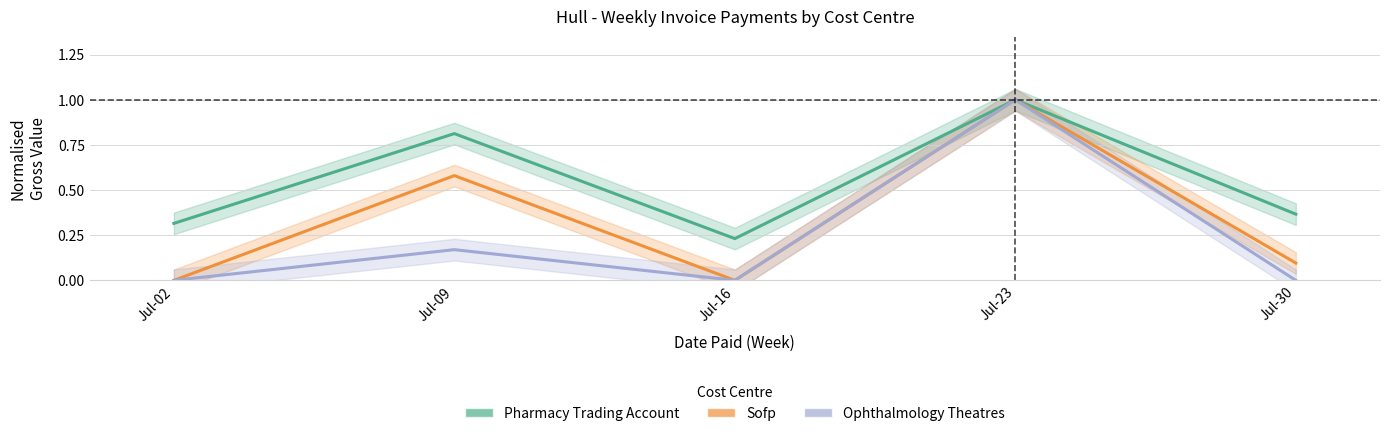

List the series in order of their peak value, lowest first.

Pharmacy Trading Account, Sofp, Ophthalmology Theatres